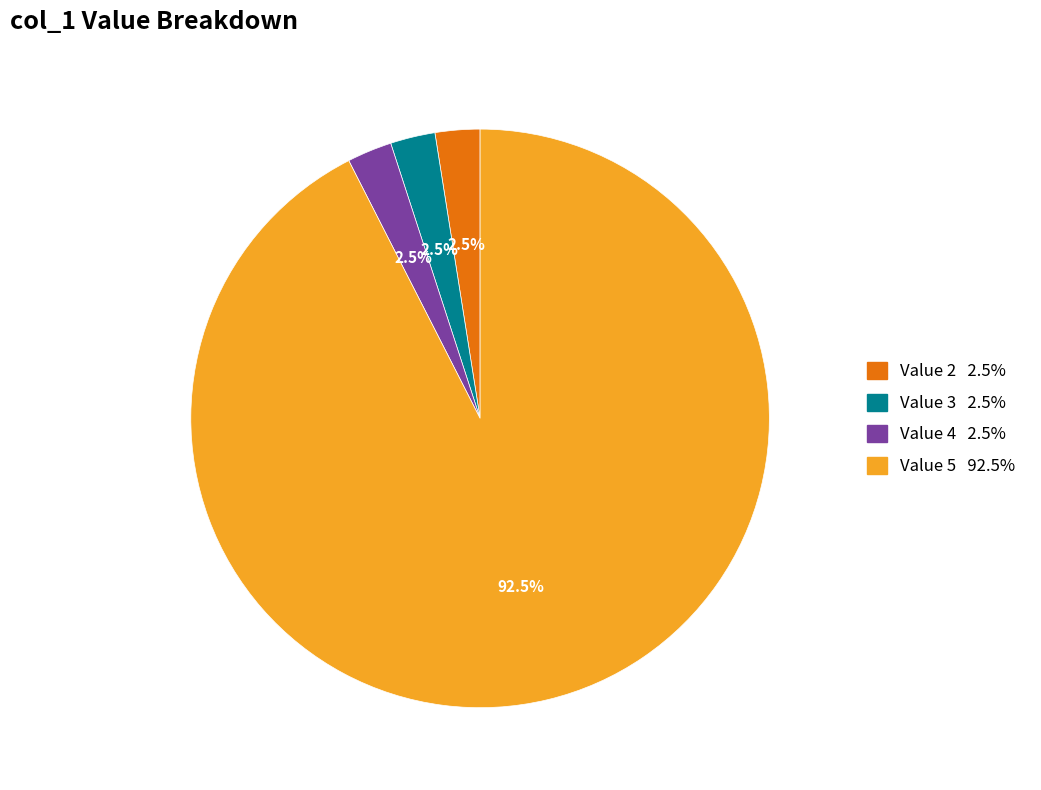

Does any single category account for the majority?

Yes